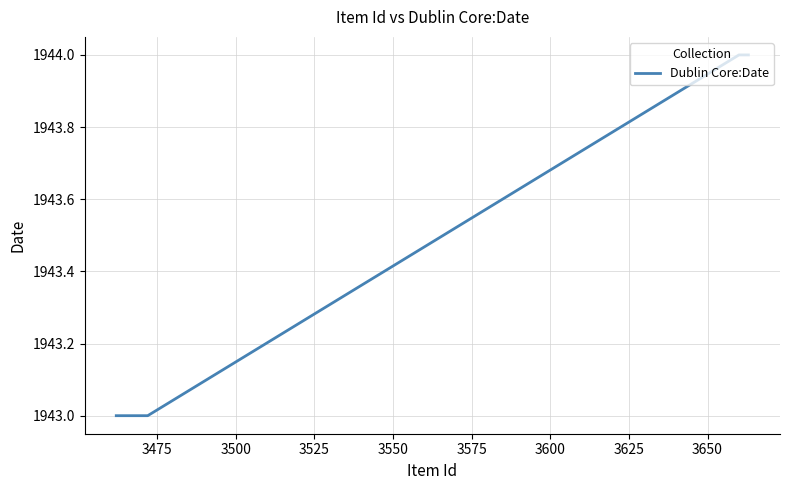

How many categories are shown in the chart?

15